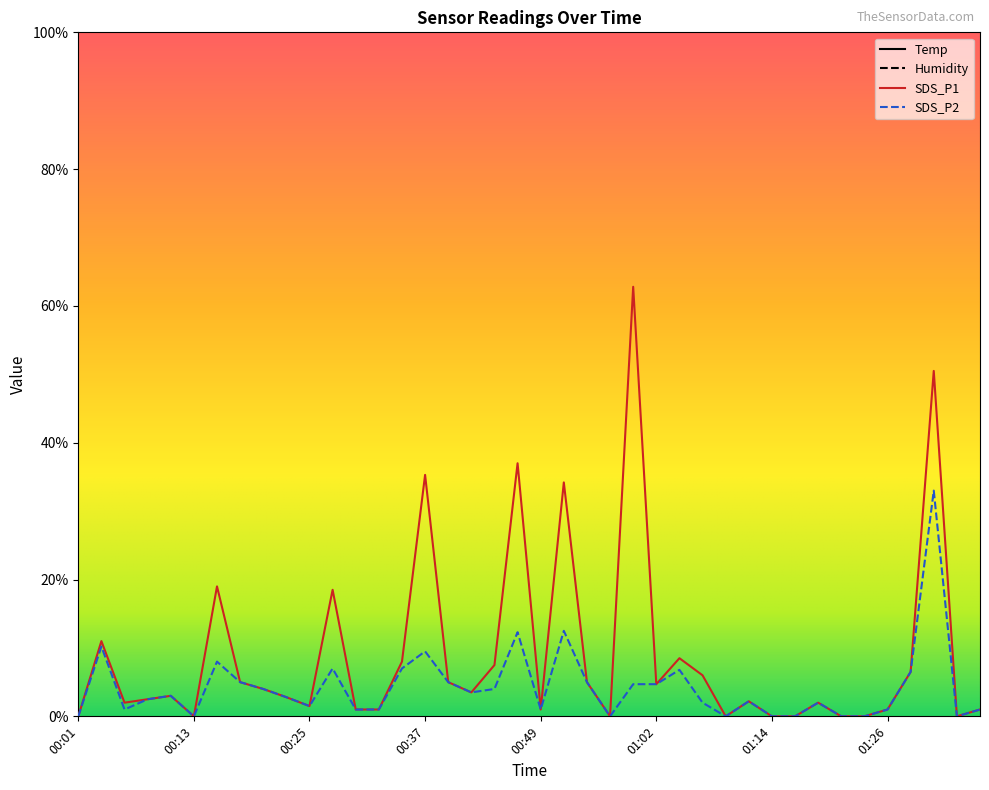

Where is the first local minimum for SDS_P2?

00:06